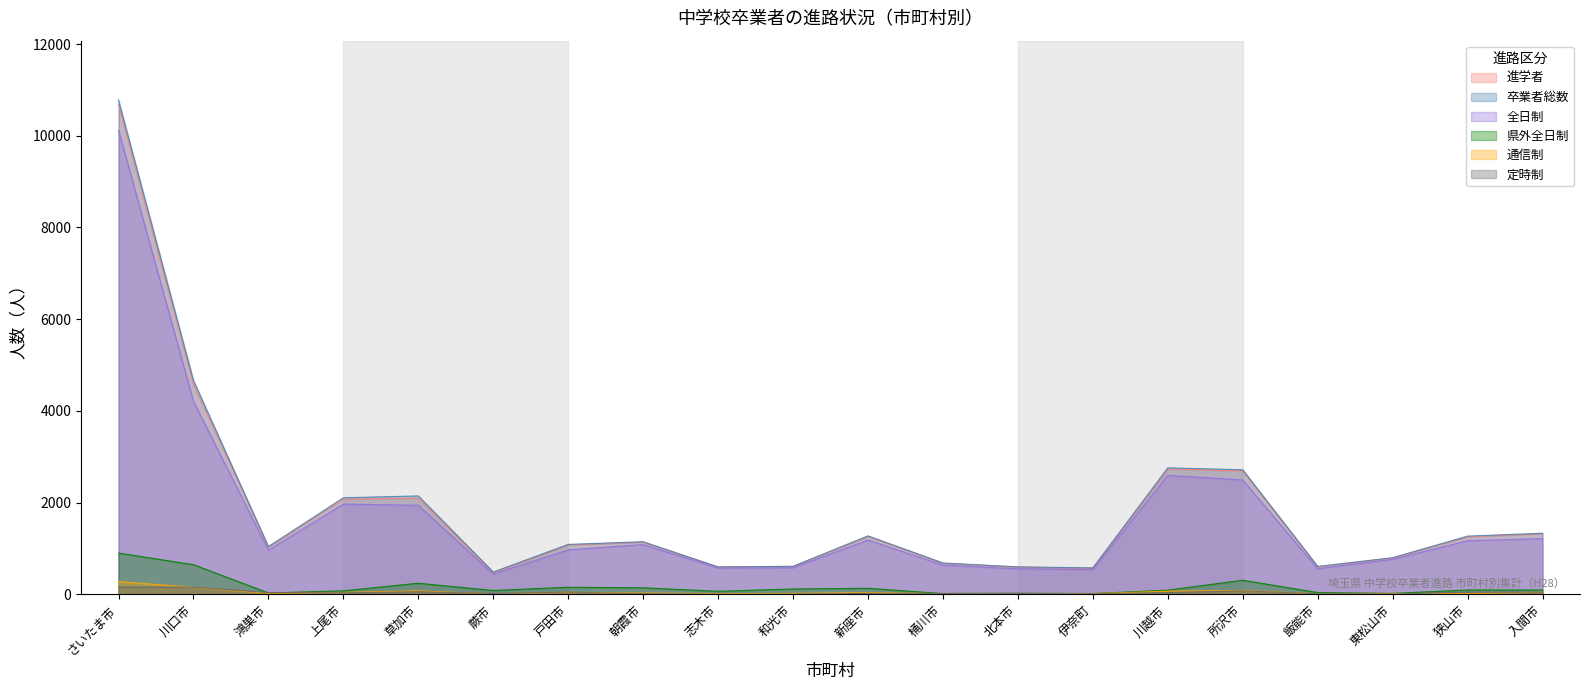

What is the approximate value of 定時制 at さいたま市, to the nearest 50?

150